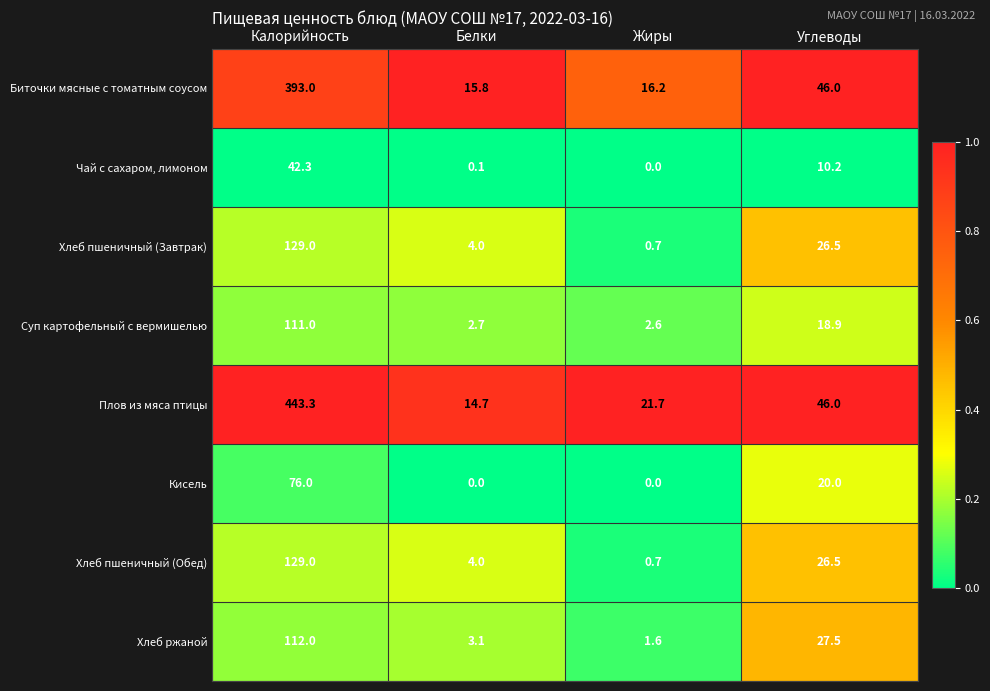

What is the spread (max minus min) of values at Жиры?

21.7